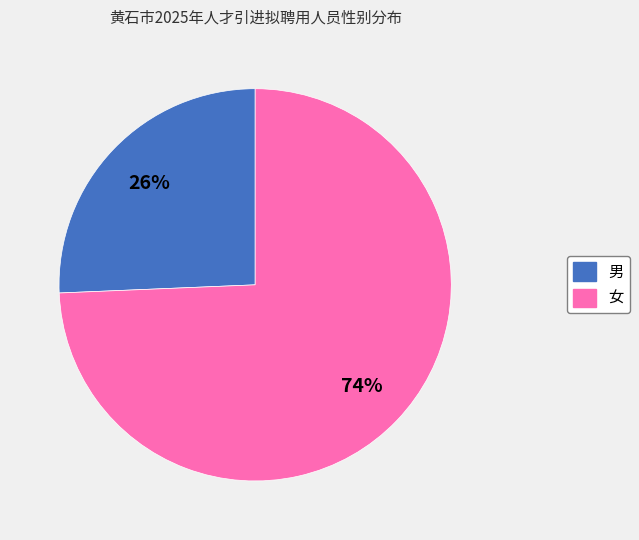

What percentage is the 男 slice, to the nearest percent?

26%